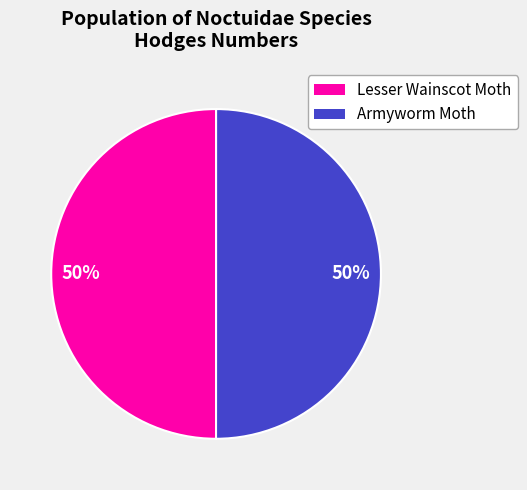

What is the ratio of the value at Lesser Wainscot Moth to the value at Armyworm Moth?

1.0